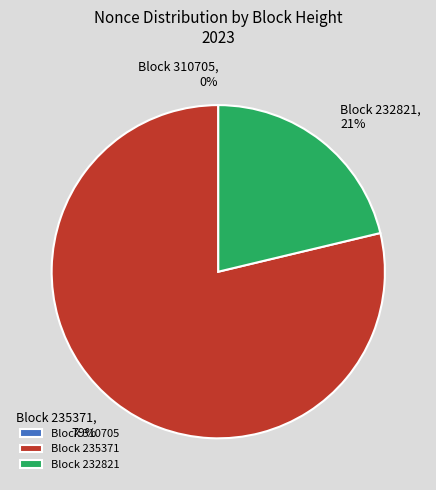

Is there any slice that represents more than half of the pie?

Yes